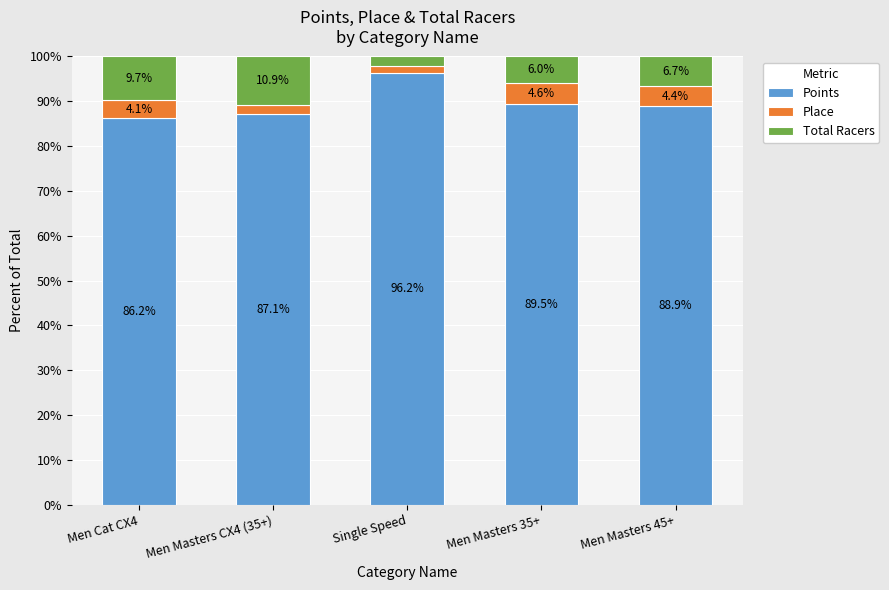

Reading right to left, list the values for the Points series.

88.9	89.5	96.2	87.1	86.2